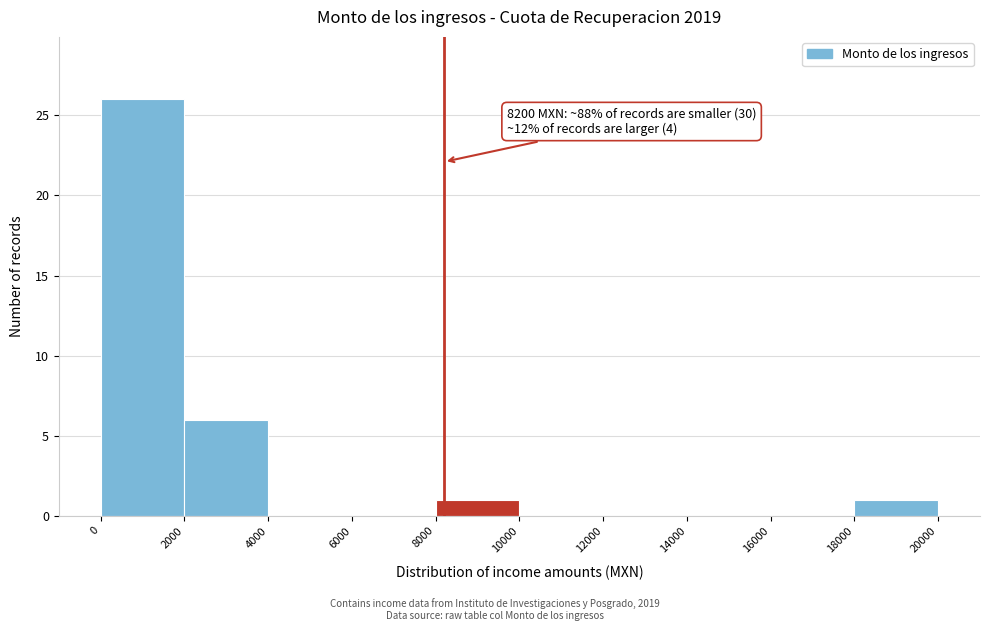

Which range on the x-axis has the tallest bar?

0 to 2000